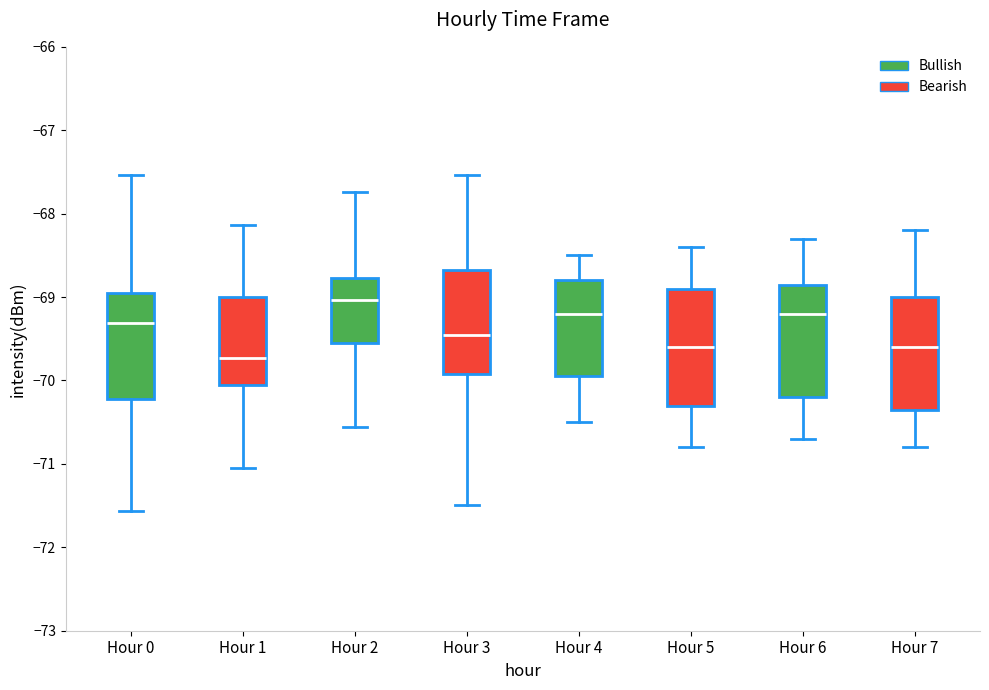

Reading left to right, transcribe this box plot: for each box, give where its median line is, the range the box spans, and where its two whiskers end, as read against the y-axis. The values are not printed on the chart, so give them approximately, as read against the axis.

Hour 0: median -69.3, box -70.2 to -68.9, whiskers -71.6 to -67.5
Hour 1: median -69.7, box -70.0 to -69.0, whiskers -71.0 to -68.1
Hour 2: median -69.0, box -69.6 to -68.8, whiskers -70.6 to -67.7
Hour 3: median -69.4, box -69.9 to -68.7, whiskers -71.5 to -67.5
Hour 4: median -69.2, box -69.9 to -68.8, whiskers -70.5 to -68.5
Hour 5: median -69.6, box -70.3 to -68.9, whiskers -70.8 to -68.4
Hour 6: median -69.2, box -70.2 to -68.8, whiskers -70.7 to -68.3
Hour 7: median -69.6, box -70.3 to -69.0, whiskers -70.8 to -68.2